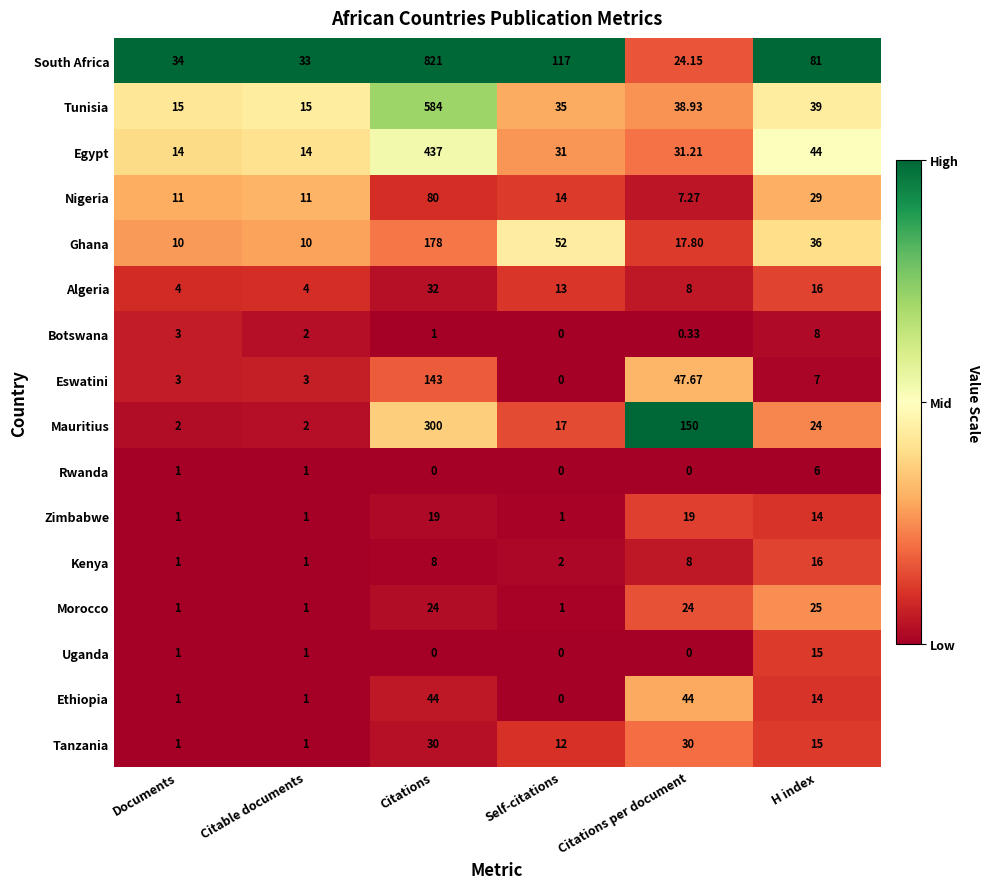

Is the value of Mauritius at Citations greater than the value of Zimbabwe at Documents?

Yes